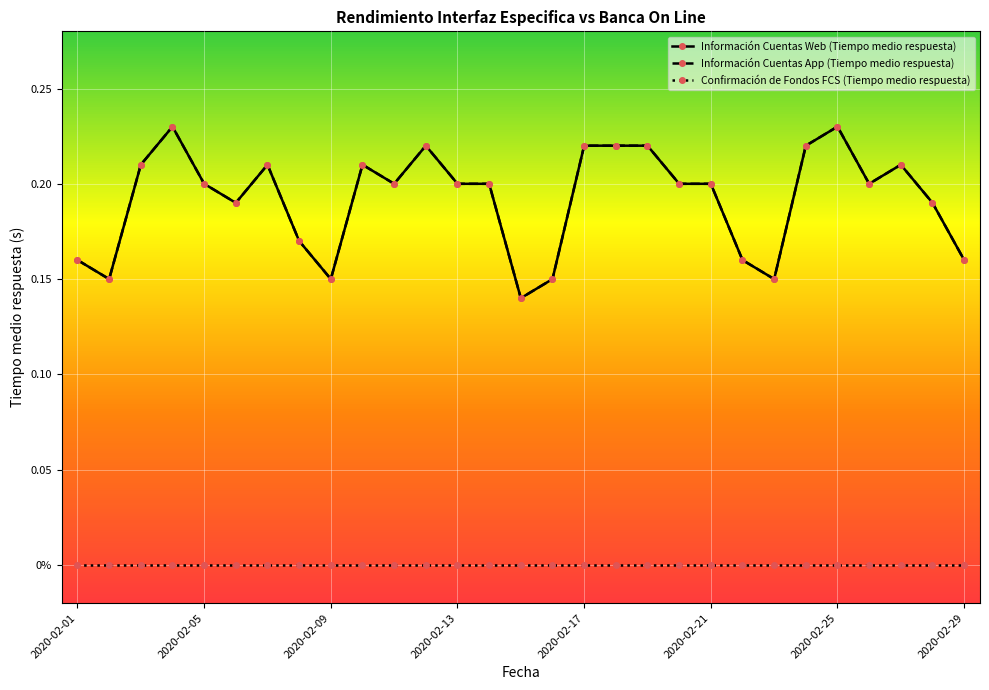

At which category is the sum across all series the highest?

2020-02-04